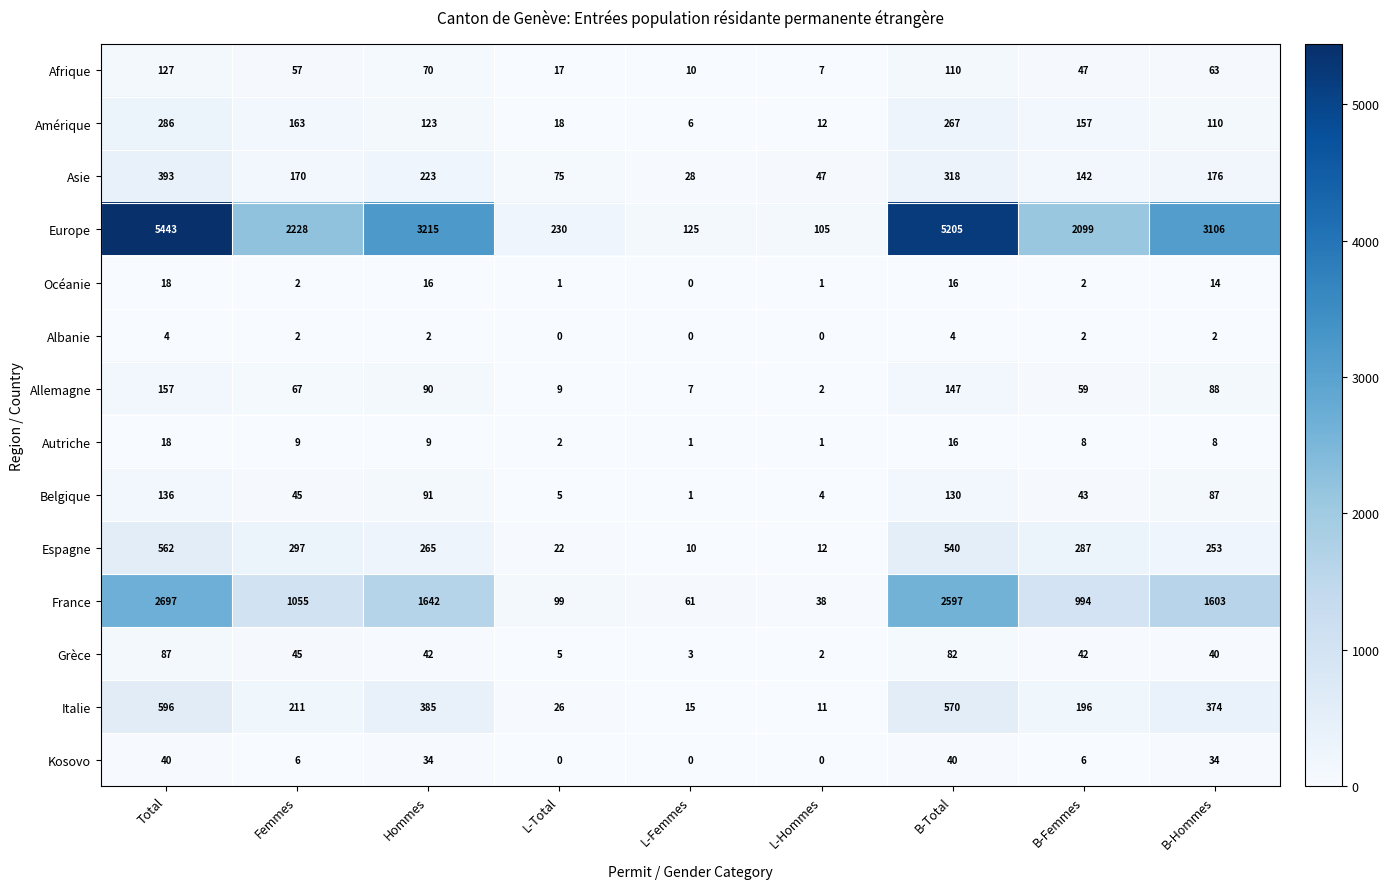

True or false: France has a value of 2597 at B-Total.

True